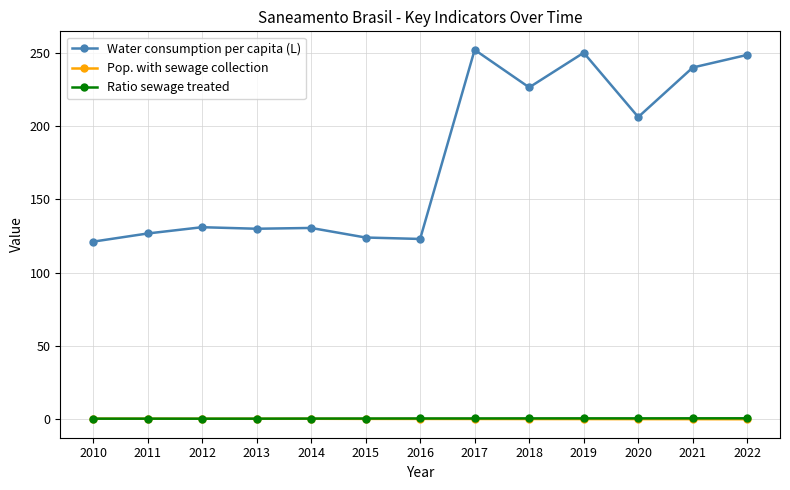

True or false: Pop. with sewage collection and Water consumption per capita (L) intersect in this chart.

False